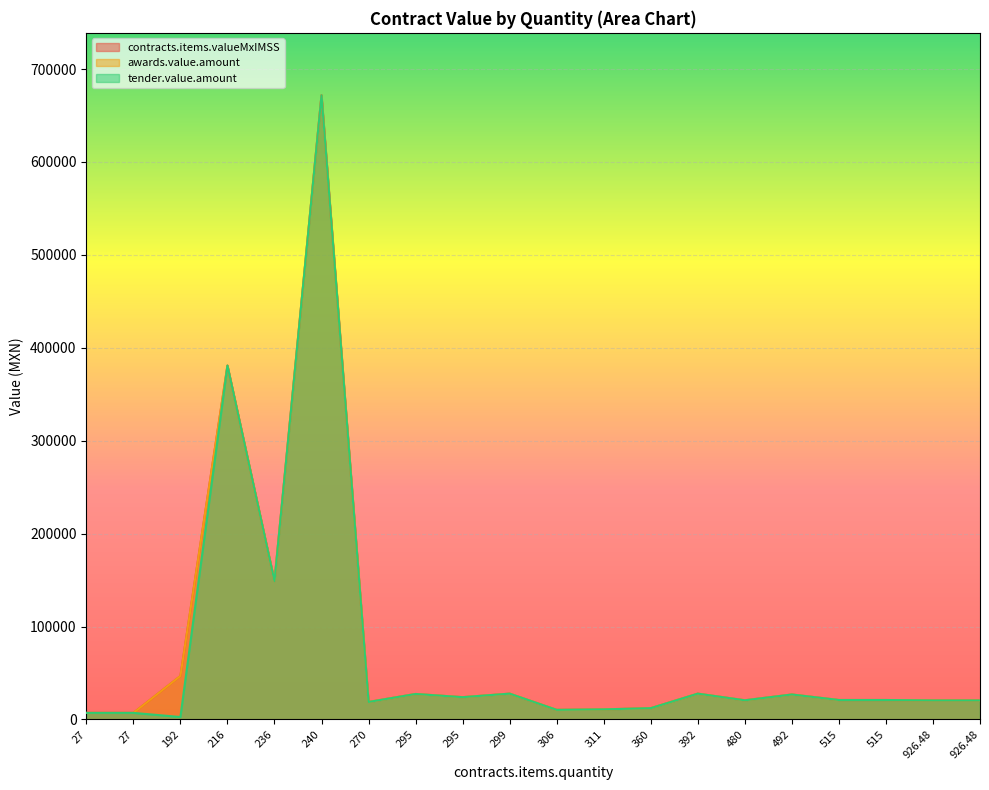

At how many categories does at least one series exceed 598389?

1